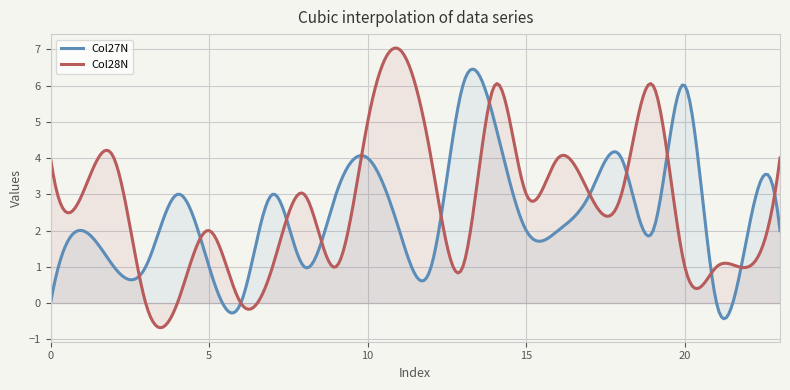

True or false: Col27N has a value of 0 at 3.

False